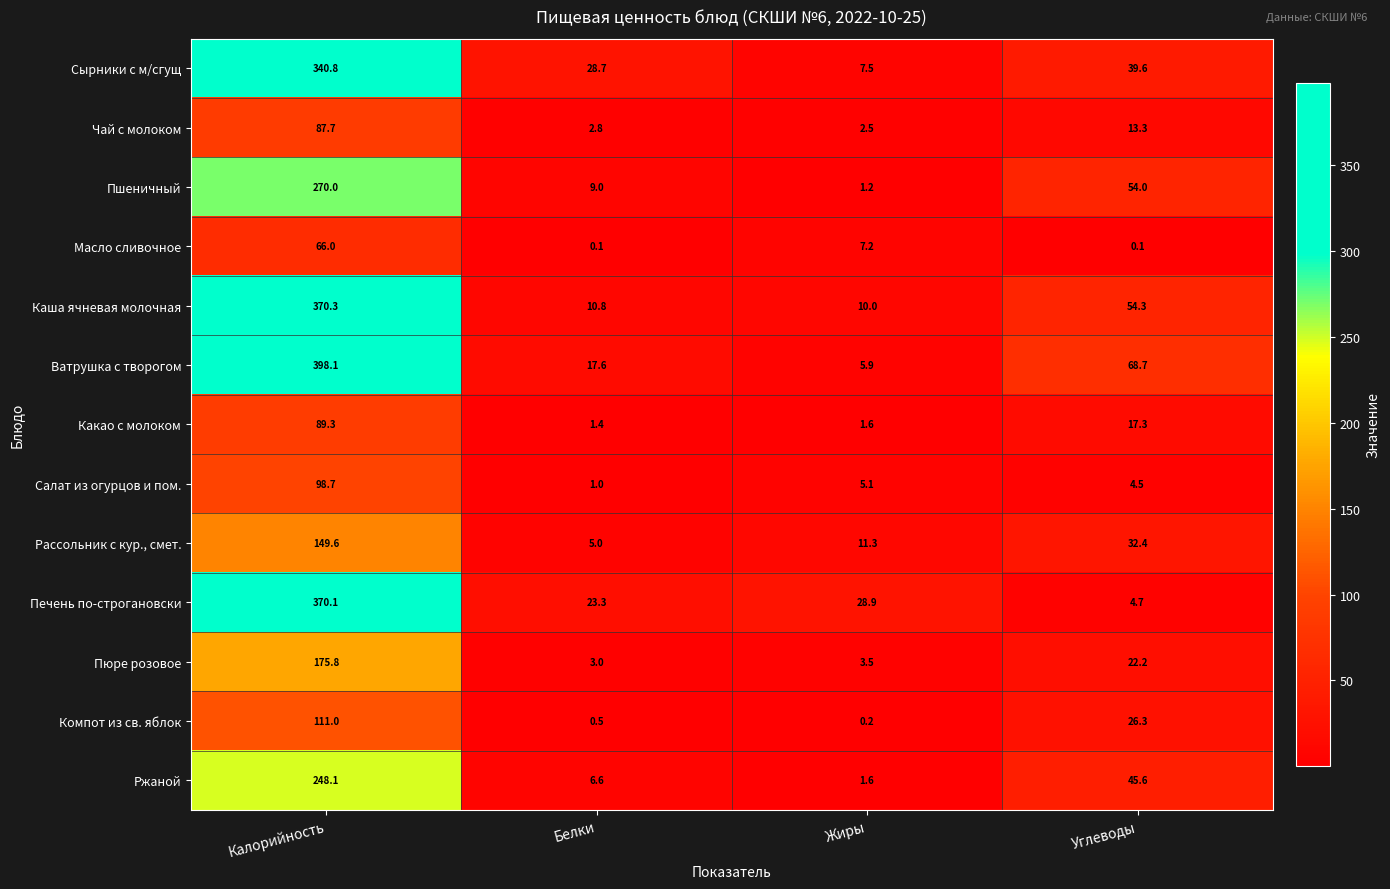

At which category is the sum across all series the highest?

Калорийность